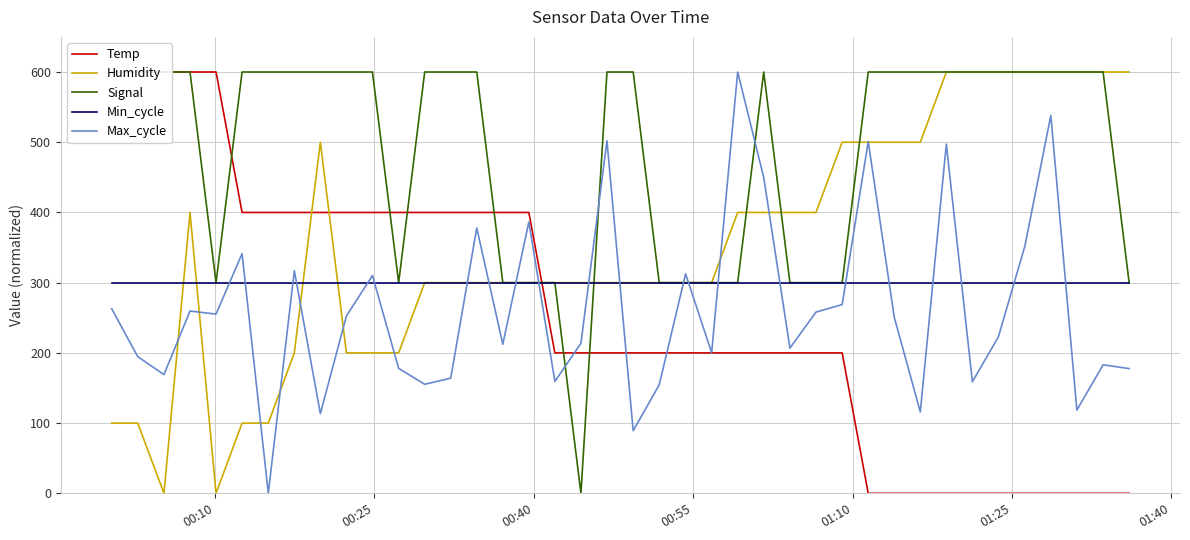

What is the sum of all Humidity values?

14100.0